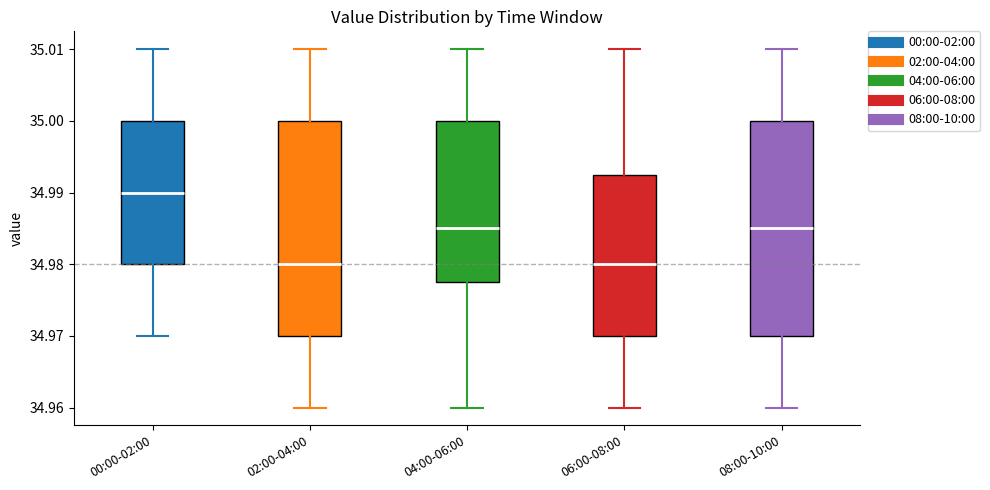

Which box's median line is the highest?

00:00-02:00